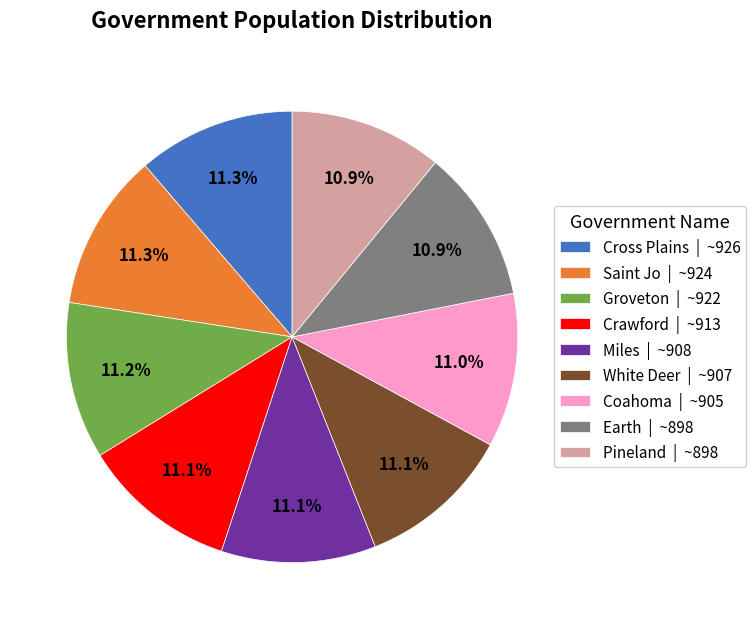

Is there any slice that represents more than half of the pie?

No